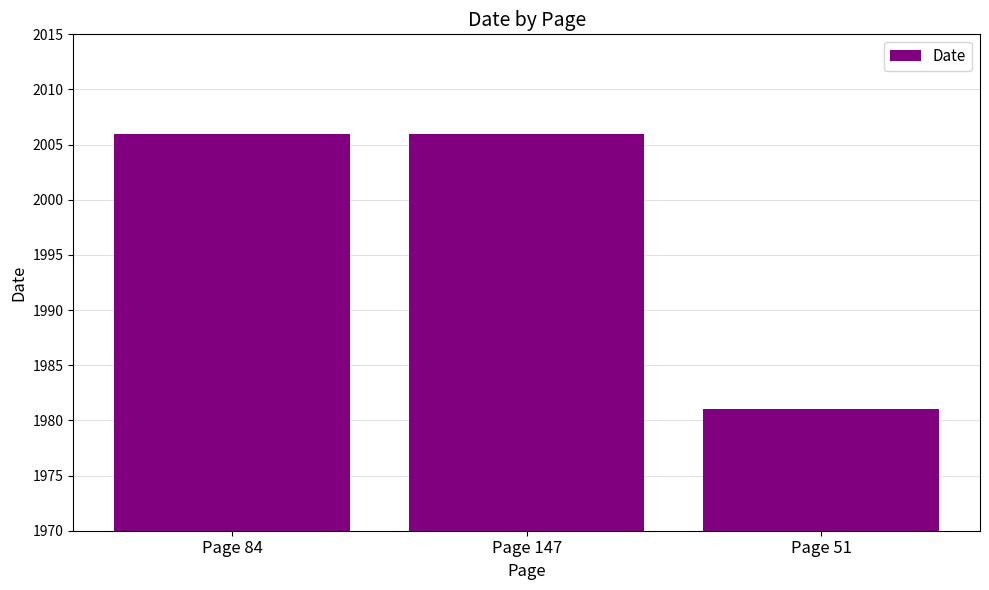

What is the ratio of the value at Page 84 to the value at Page 51?

1.0